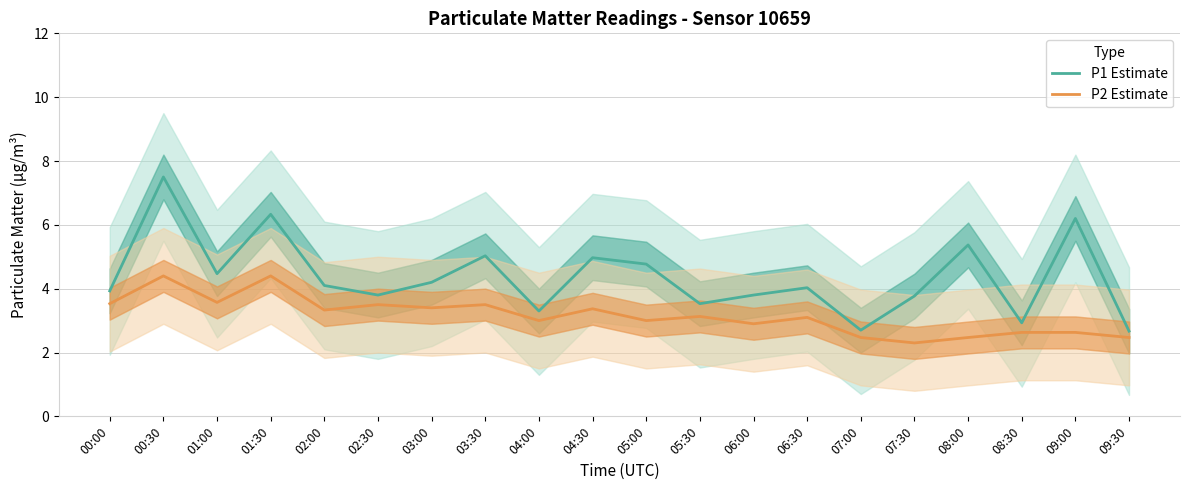

Is this an area chart (filled region under the line)?

No